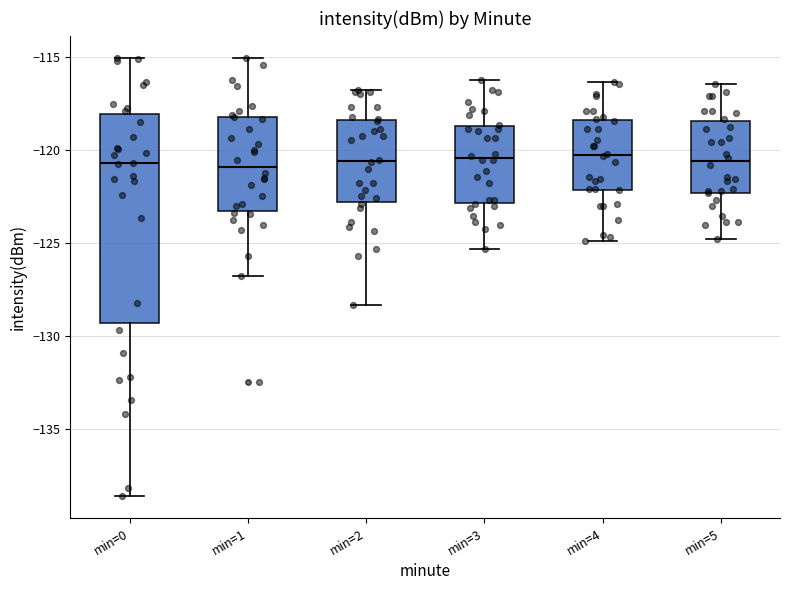

Which box is the tallest, from its lower edge to its upper edge?

min=0